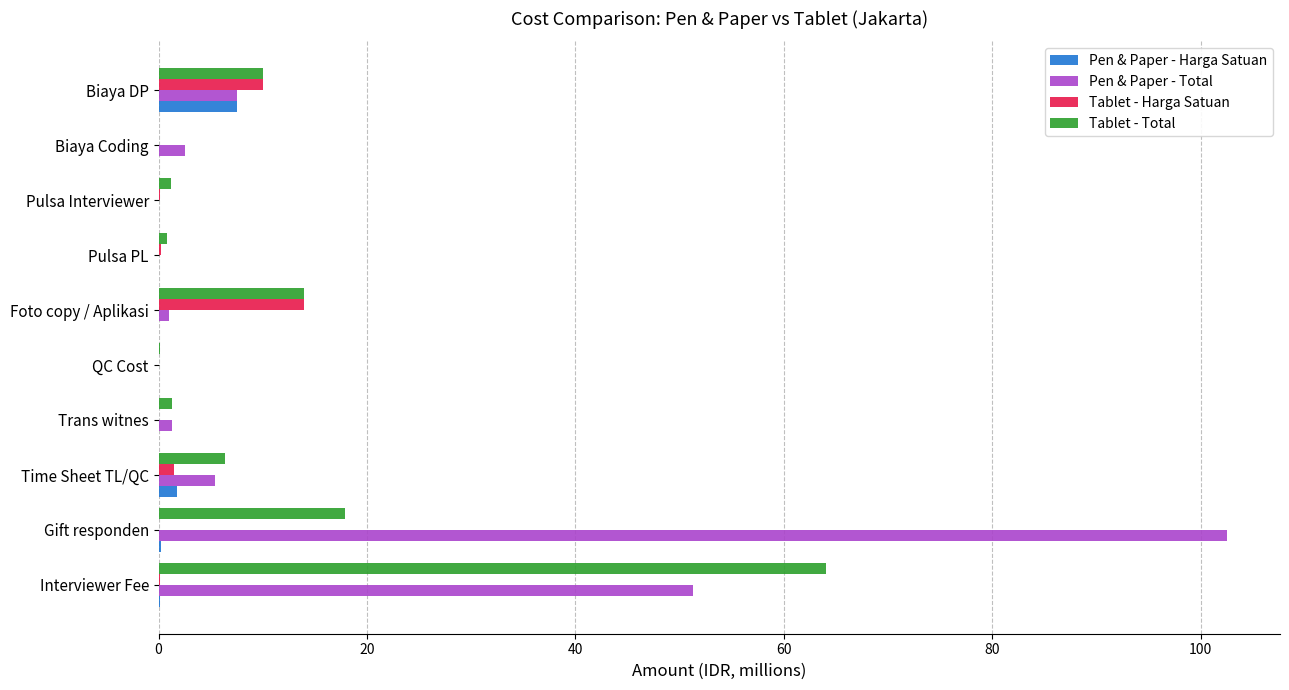

Which series changed the most between Pulsa PL and Biaya DP?

Tablet - Harga Satuan